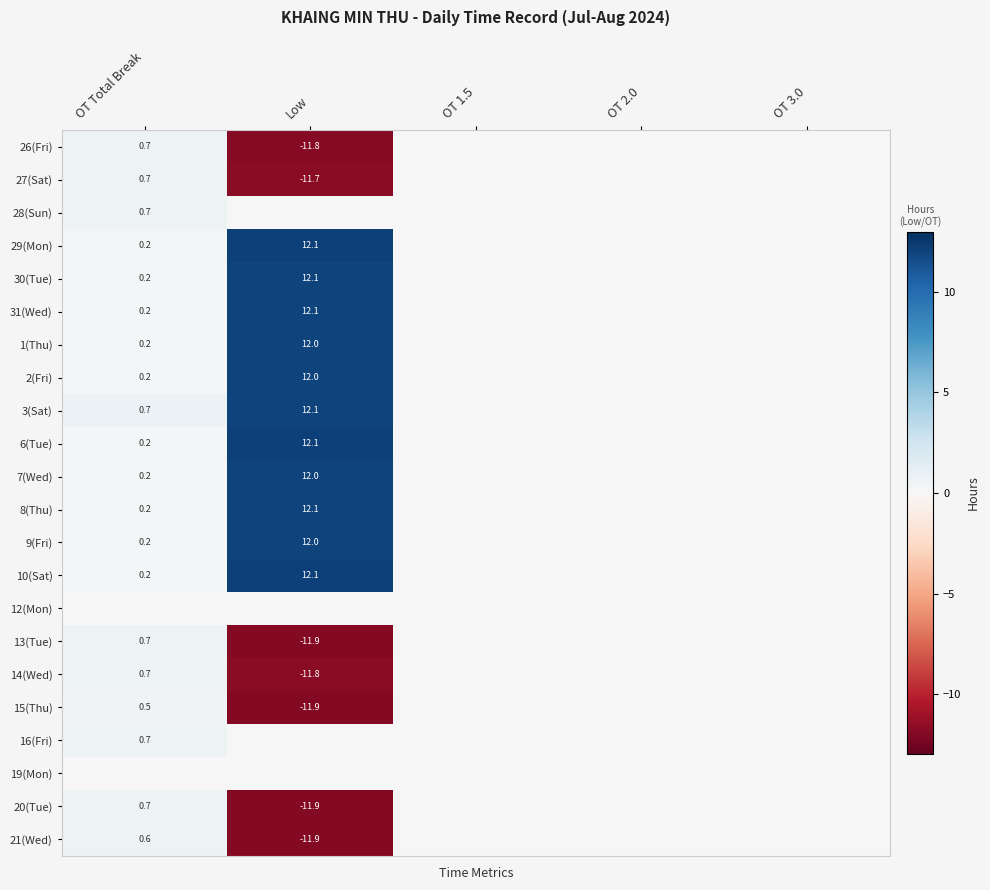

What is the difference between the 10(Sat) values at OT Total Break and Low?

11.9